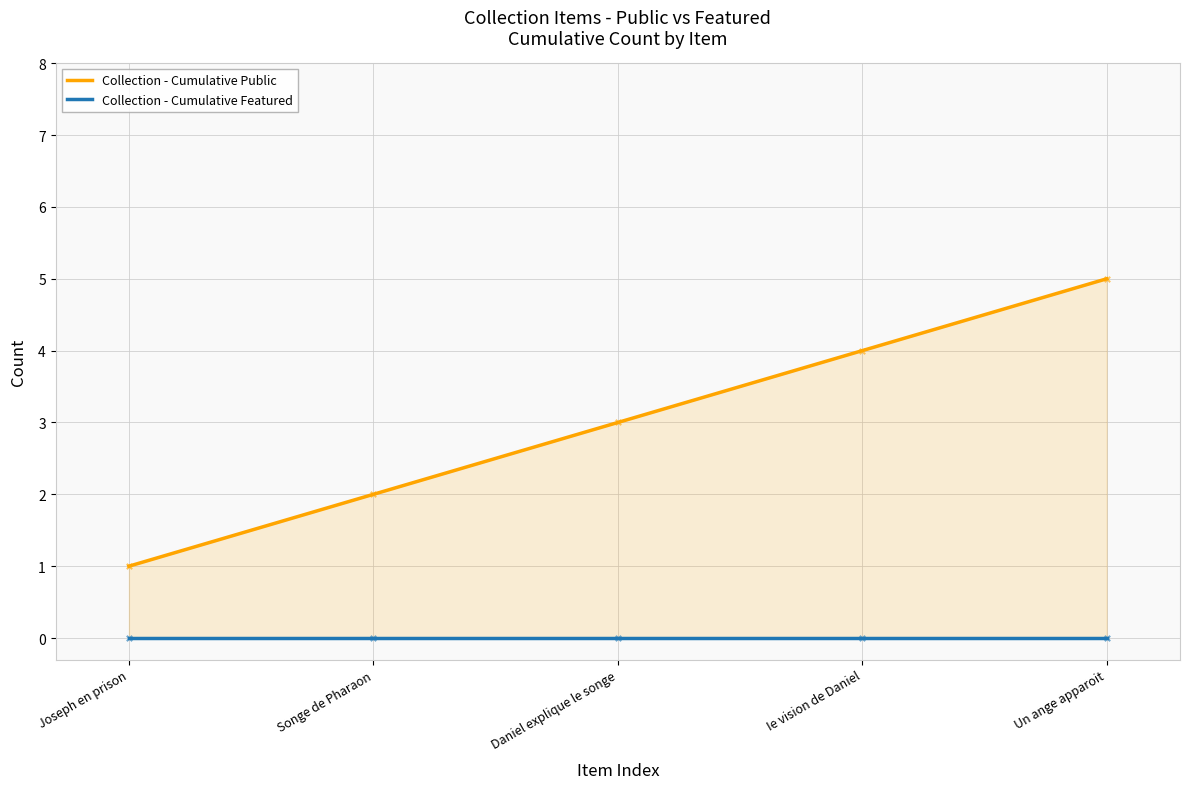

Which series reaches the minimum Y coordinate?

Collection - Cumulative Featured